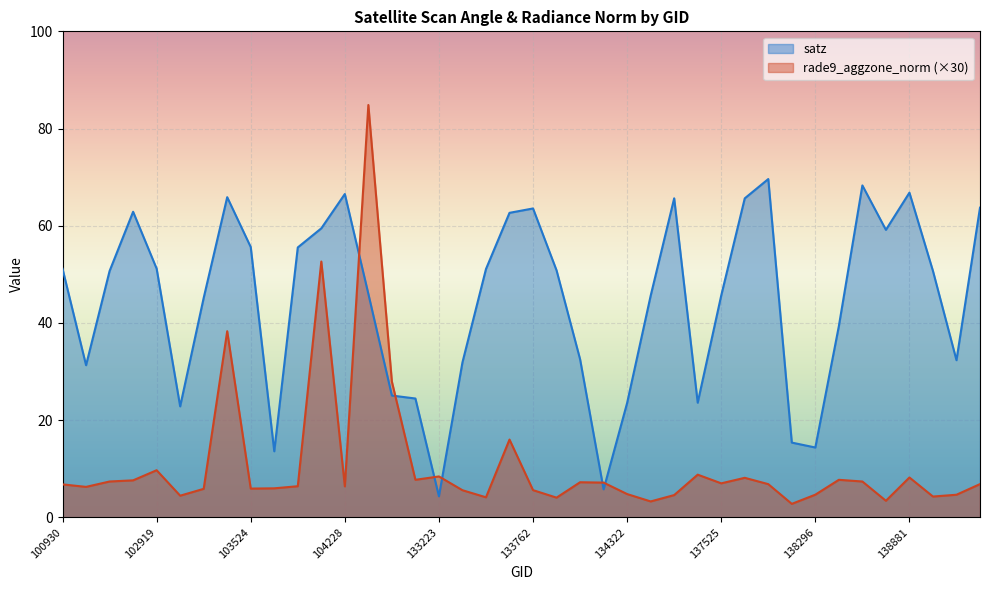

Reading left to right, what are all the values shown in this chart?

satz: 51.2	31.3	50.7	62.9	51.2	22.8	45.2	65.9	55.6	13.6	55.5	59.5	66.5	46.0	25.1	24.5	4.3	31.9	51.1	62.7	63.6	50.8	32.5	5.8	23.6	45.6	65.7	23.6	45.7	65.6	69.6	15.4	14.4	39.4	68.3	59.2	66.8	50.7	32.3	63.7
rade9_aggzone_norm: 6.8	6.3	7.4	7.6	9.7	4.5	5.9	38.3	5.9	6.0	6.4	52.6	6.4	84.8	27.9	7.7	8.4	5.6	4.1	16.0	5.6	4.1	7.2	7.2	4.8	3.3	4.6	8.8	7.0	8.1	6.8	2.8	4.7	7.7	7.4	3.4	8.2	4.3	4.7	6.9